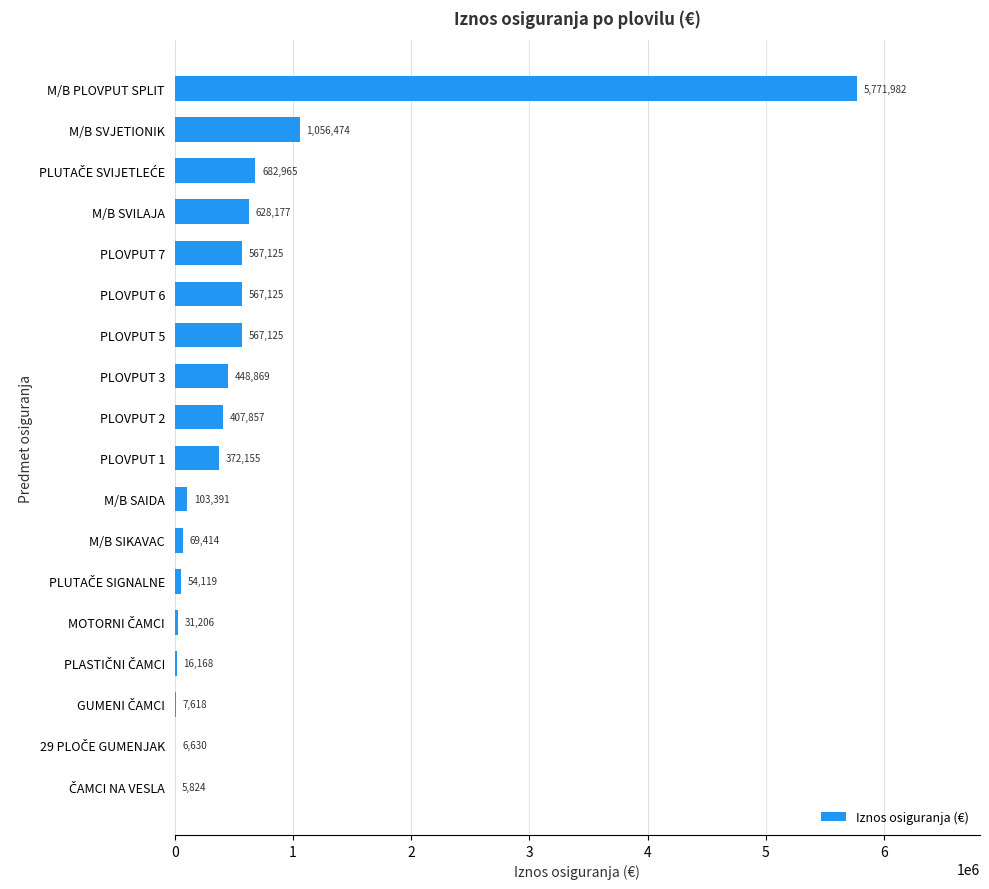

Is it true that the value at M/B PLOVPUT SPLIT is 5771982.2?

True